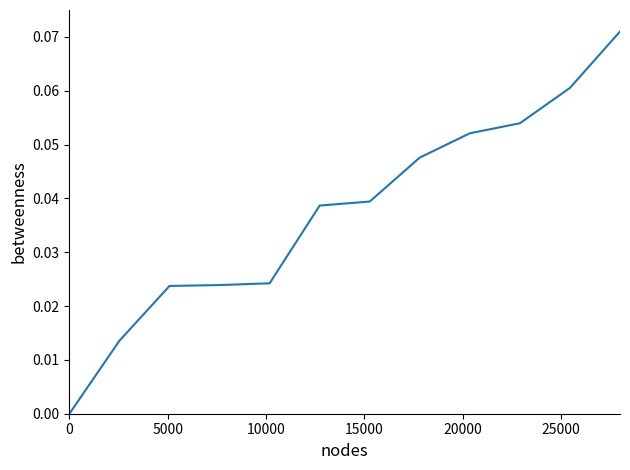

How many positive values are there?

11